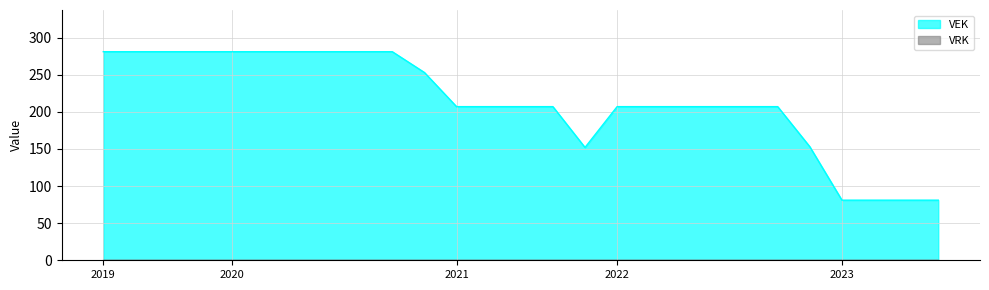

What is the greatest value displayed?

281